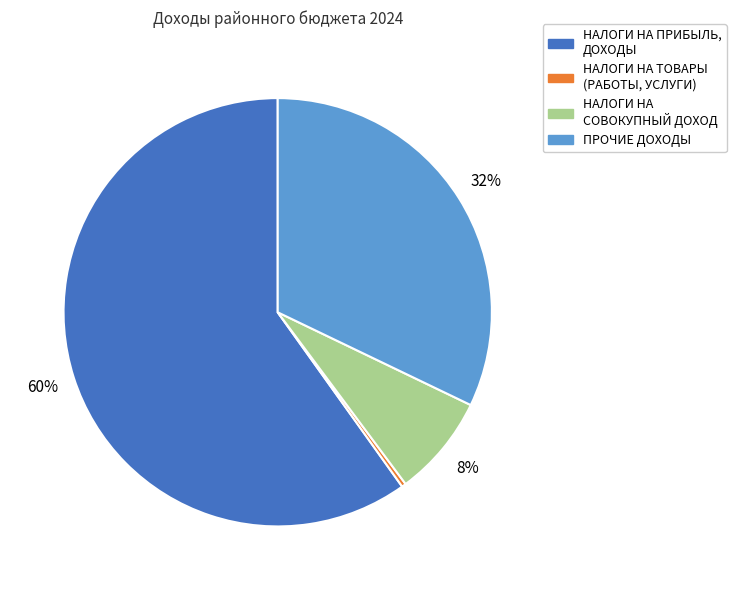

Count the number of slices in the pie.

4